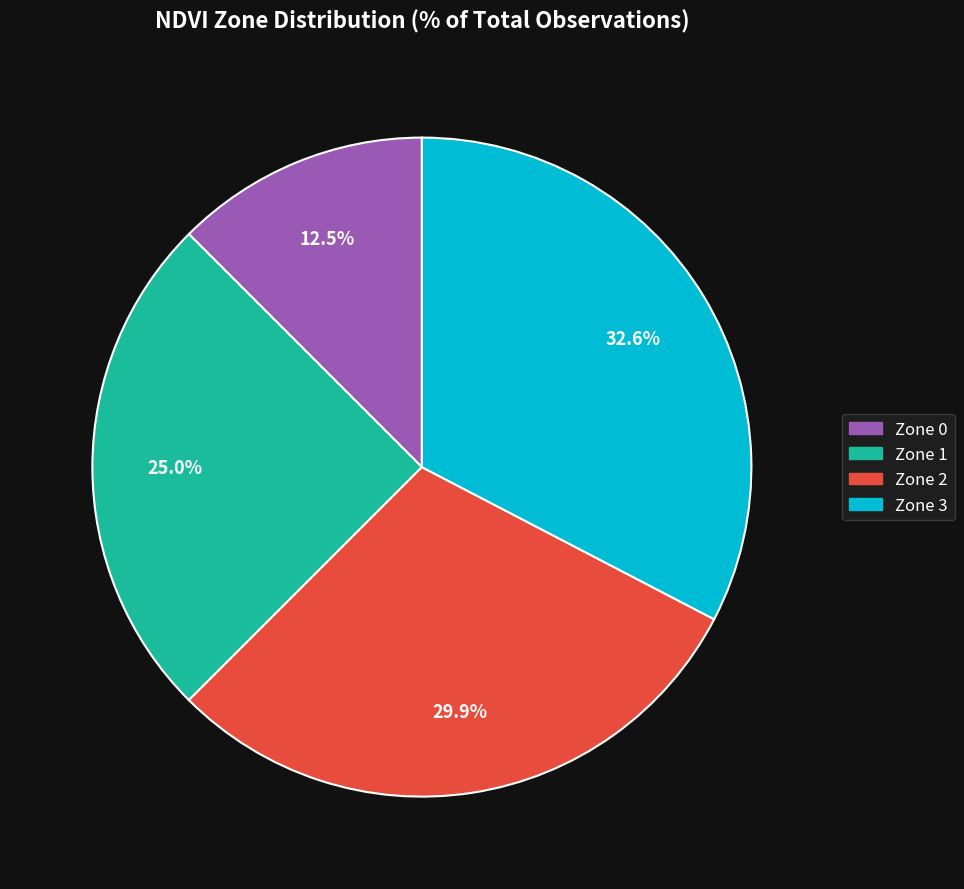

How many segments does this pie chart have?

4